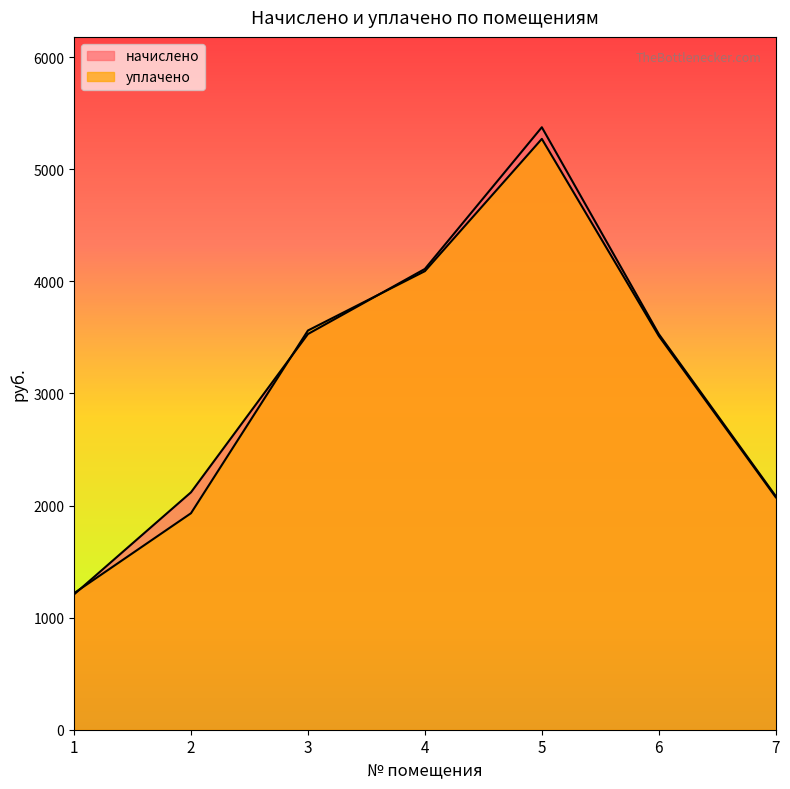

Reading left to right, list all the values displayed in this chart.

начислено: 1207.1	2118.1	3530.3	4111.1	5375.2	3530.3	2084.0
уплачено: 1217.7	1931.4	3561.8	4091.2	5271.3	3513.2	2074.0